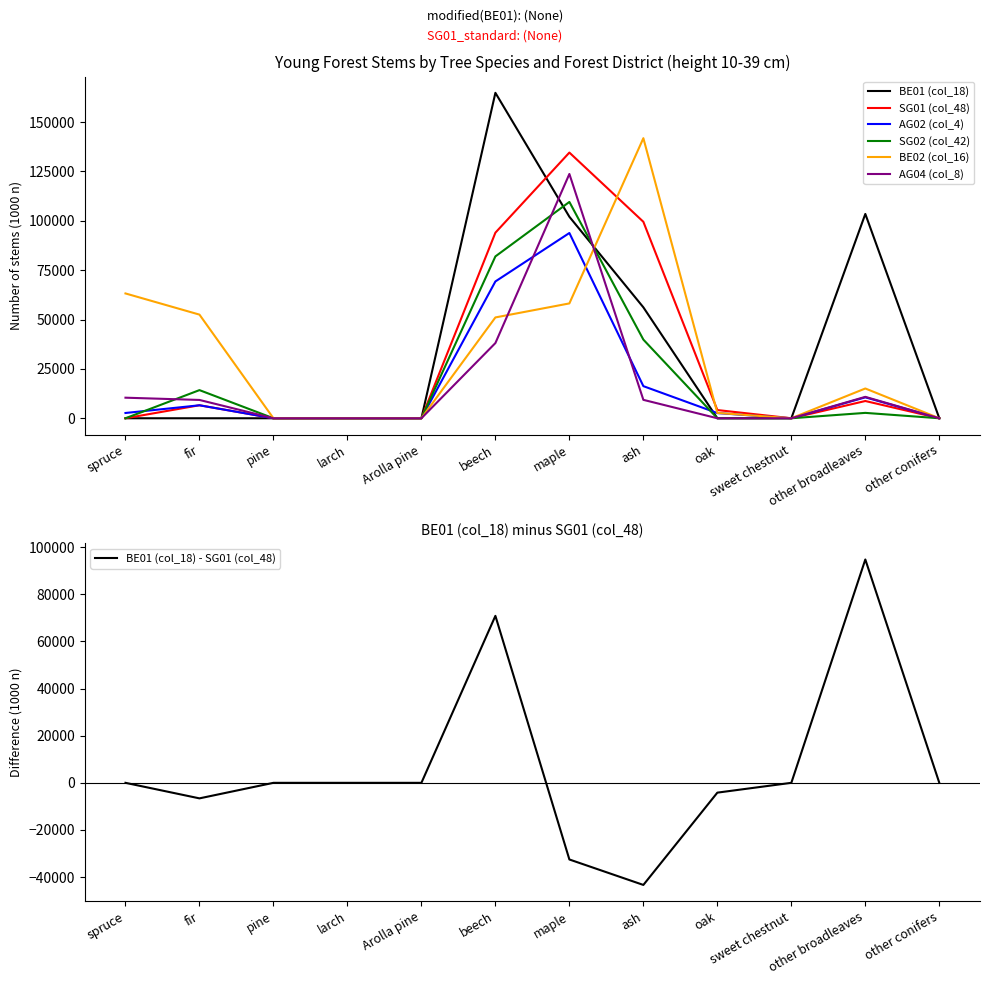

What is the sum of the AG02 (col_4) values at ash and maple?

110070